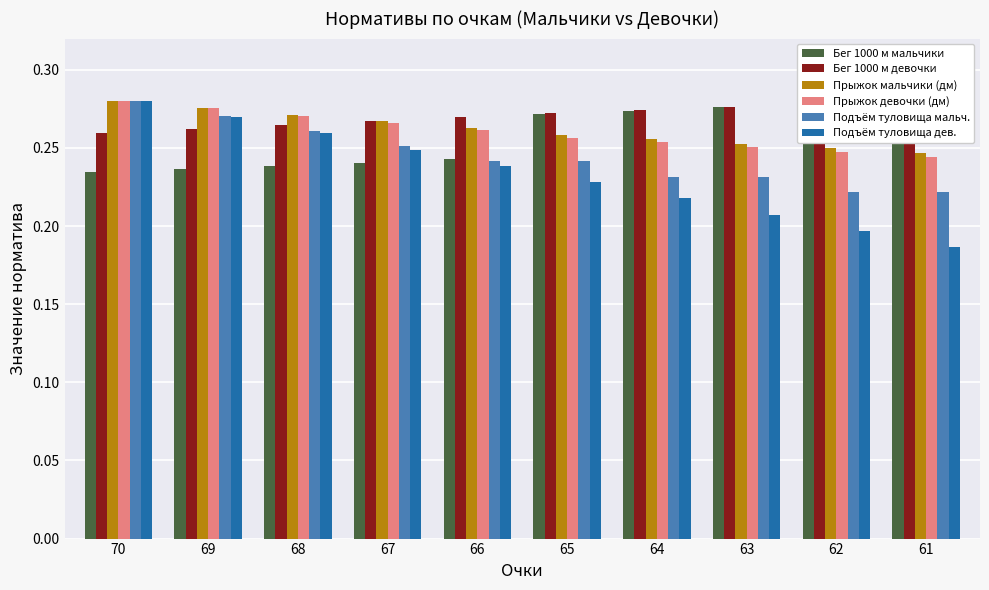

Between 68 and 64, which series saw the biggest shift?

Подъём туловища дев.